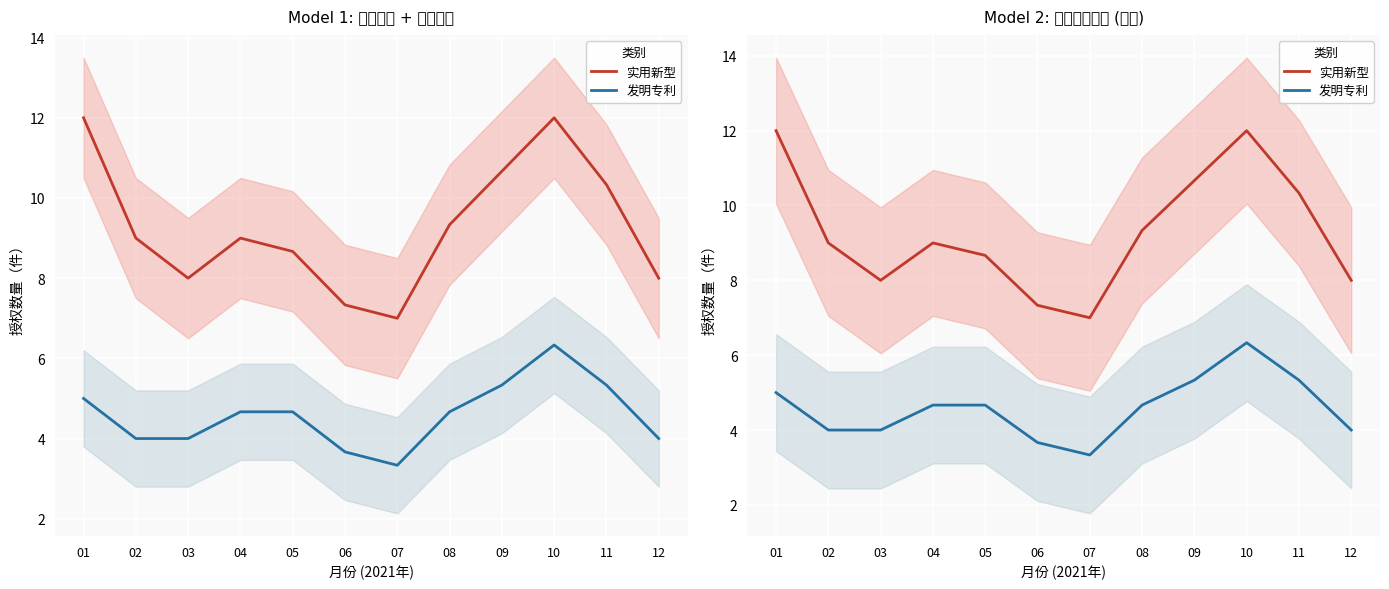

What is the sum of the 发明专利 values at 05 and 03?

8.7